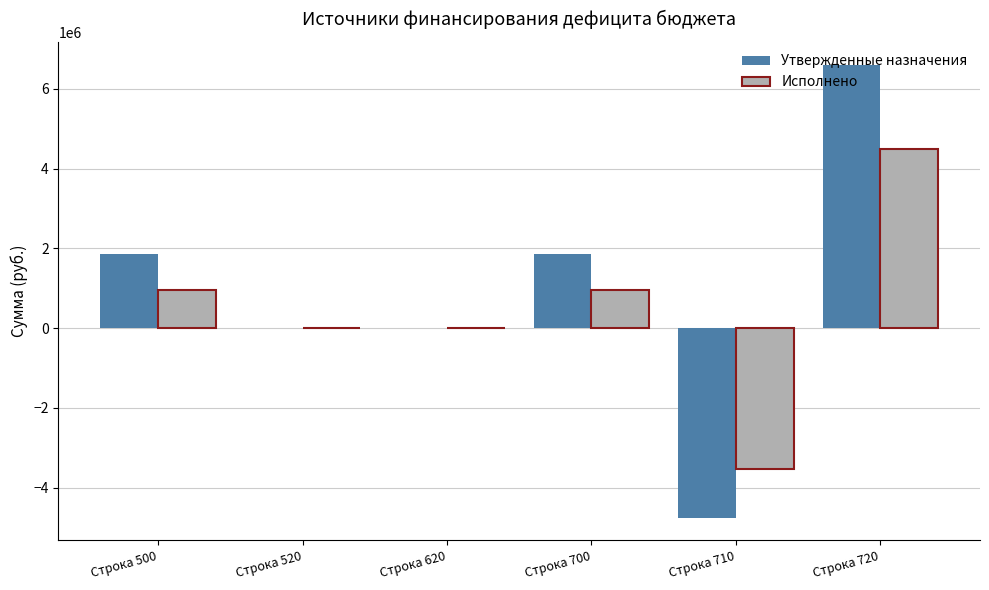

The value of Утвержденные назначения at Строка 500 is 1855634.3. True or false?

True